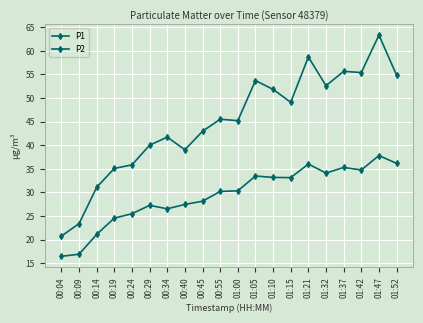

Which series has the widest spread of values?

P1